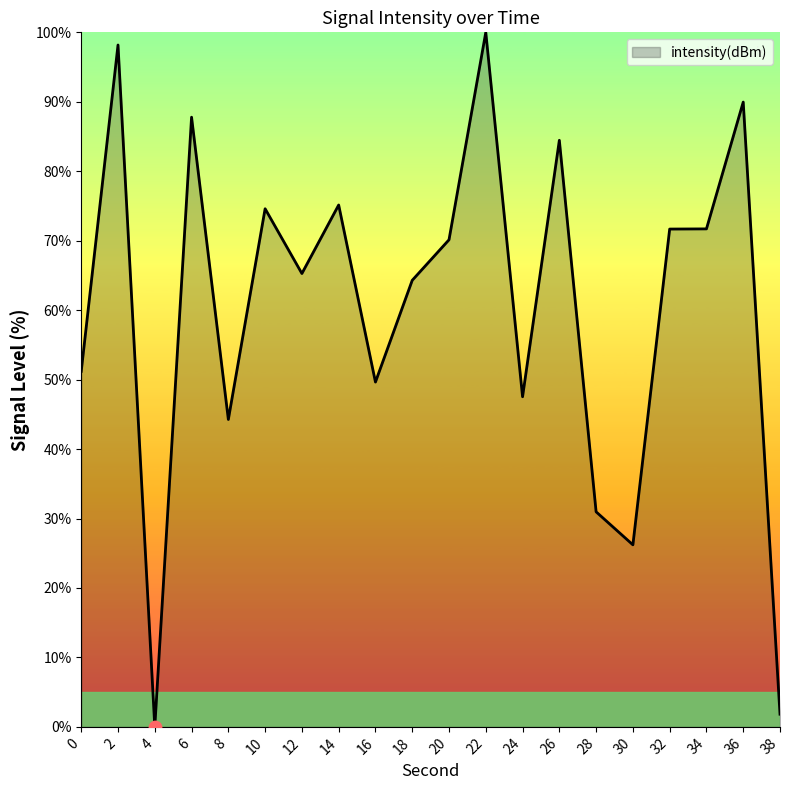

Between 26 and 24, which is larger?

26